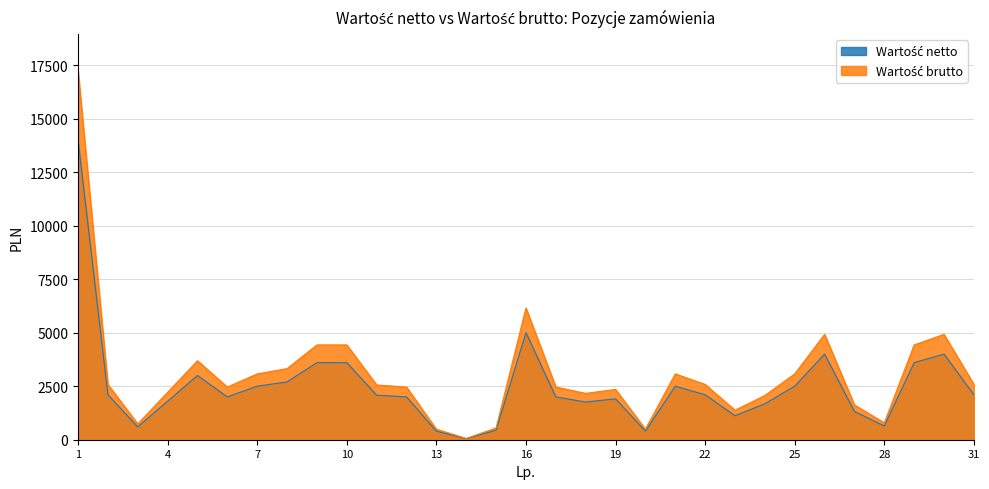

How many lines are shown in the chart?

2